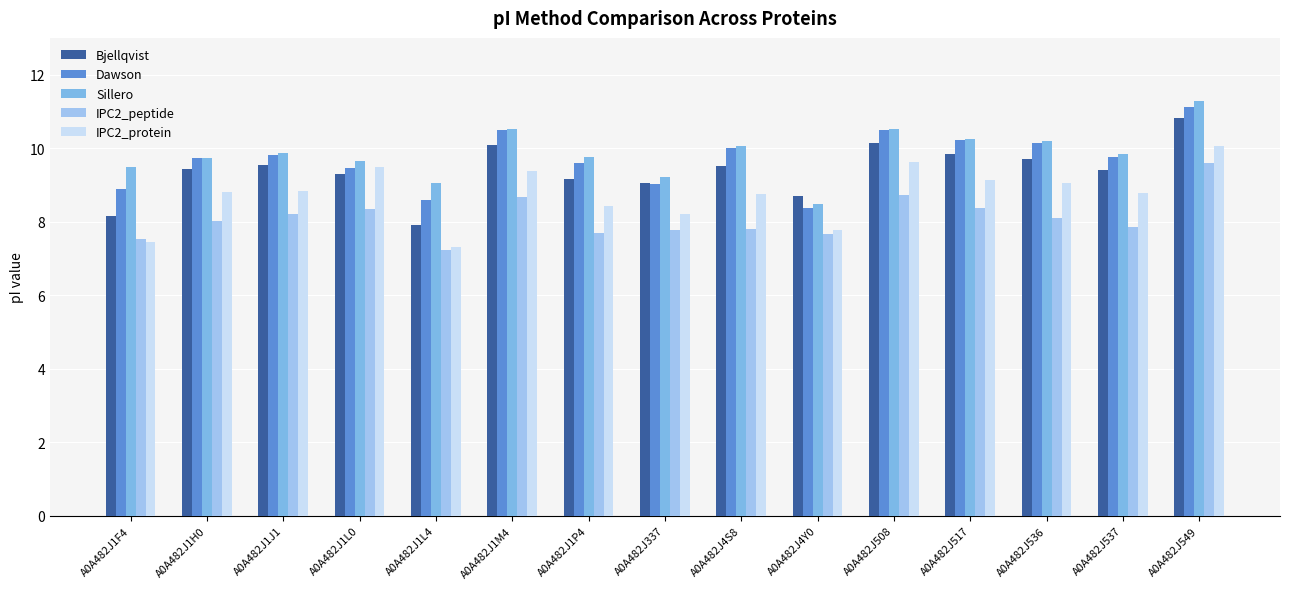

Read the Sillero value at A0A482J508.

10.5